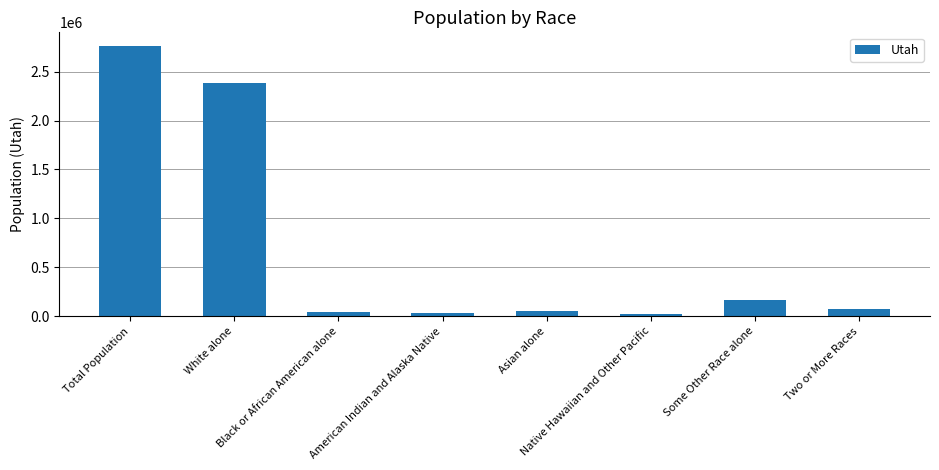

What is the difference between the second highest and minimum values?

2355006